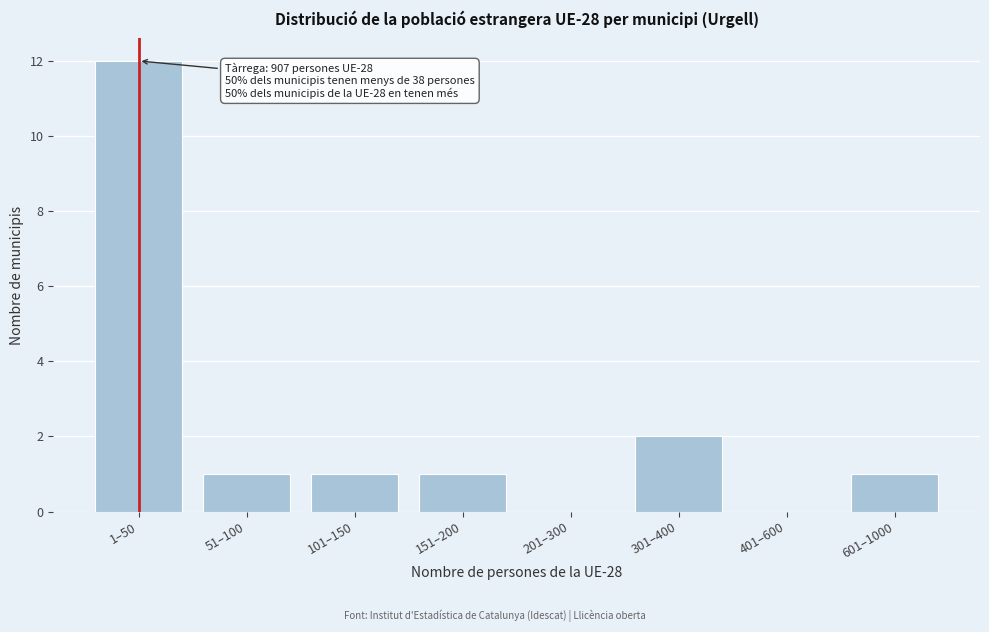

Reading right to left, transcribe all the data shown in this chart.

601–1000=1	401–600=0	301–400=2	201–300=0	151–200=1	101–150=1	51–100=1	1–50=12